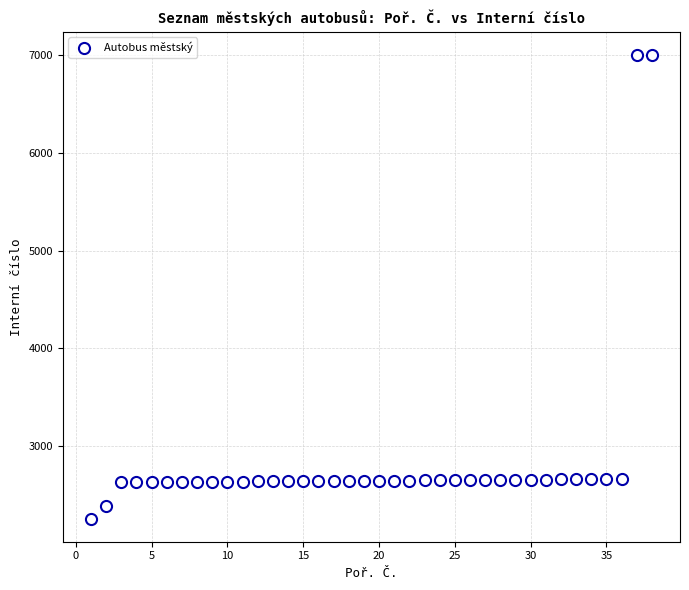

What is the range of X values (max minus min)?

37